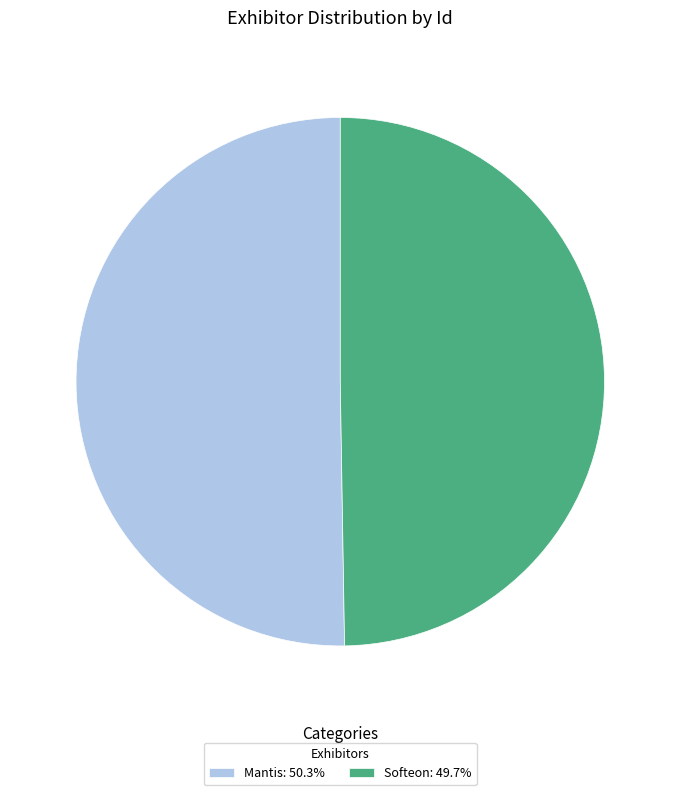

Do Softeon and Mantis together represent more than half of the pie?

Yes